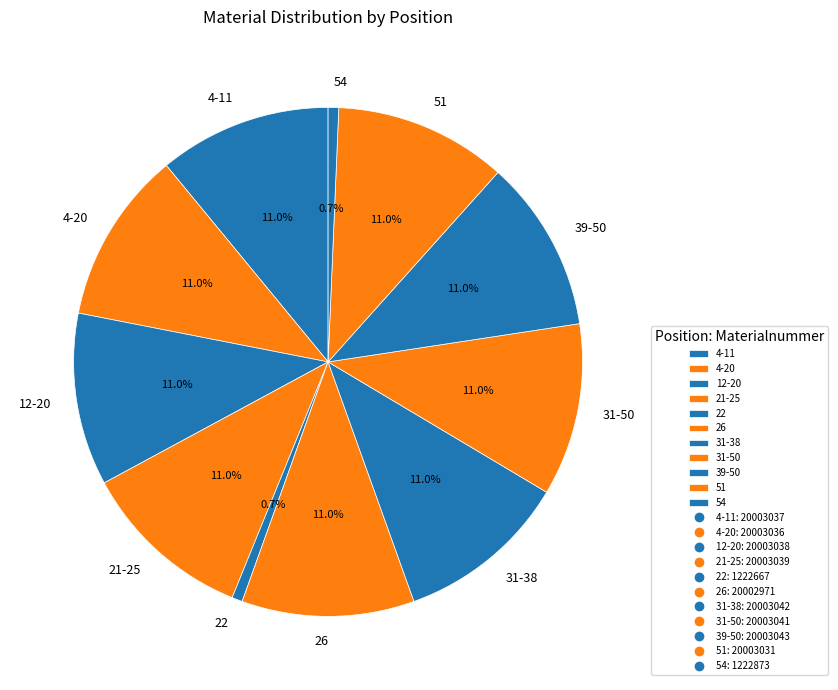

What is the ratio of the value at 39-50 to the value at 21-25?

1.0